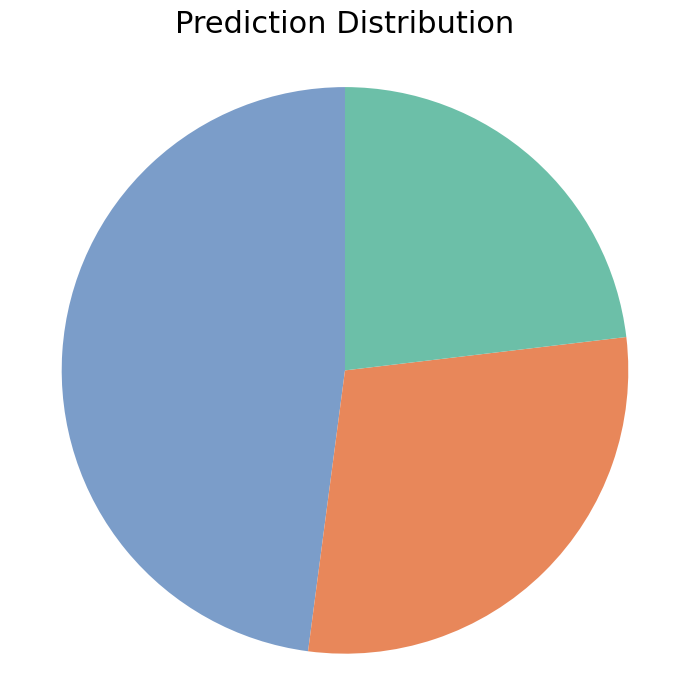

Does any single category account for the majority?

No